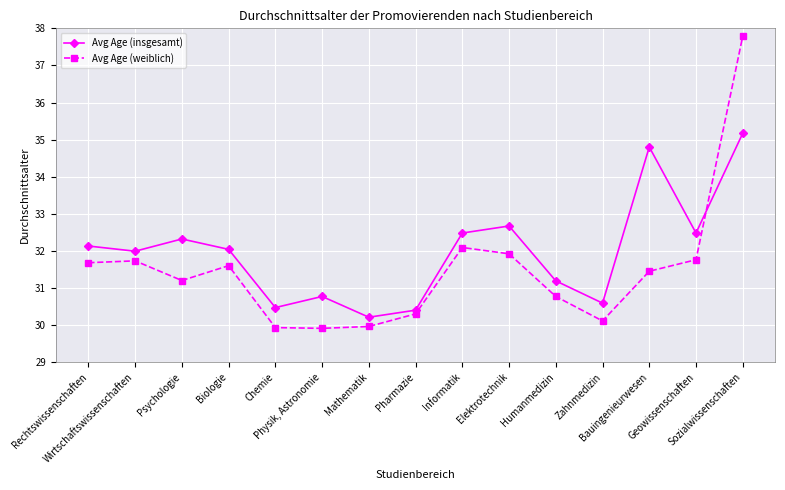

Rank the series by their maximum value, from highest to lowest.

Avg Age (weiblich), Avg Age (insgesamt)